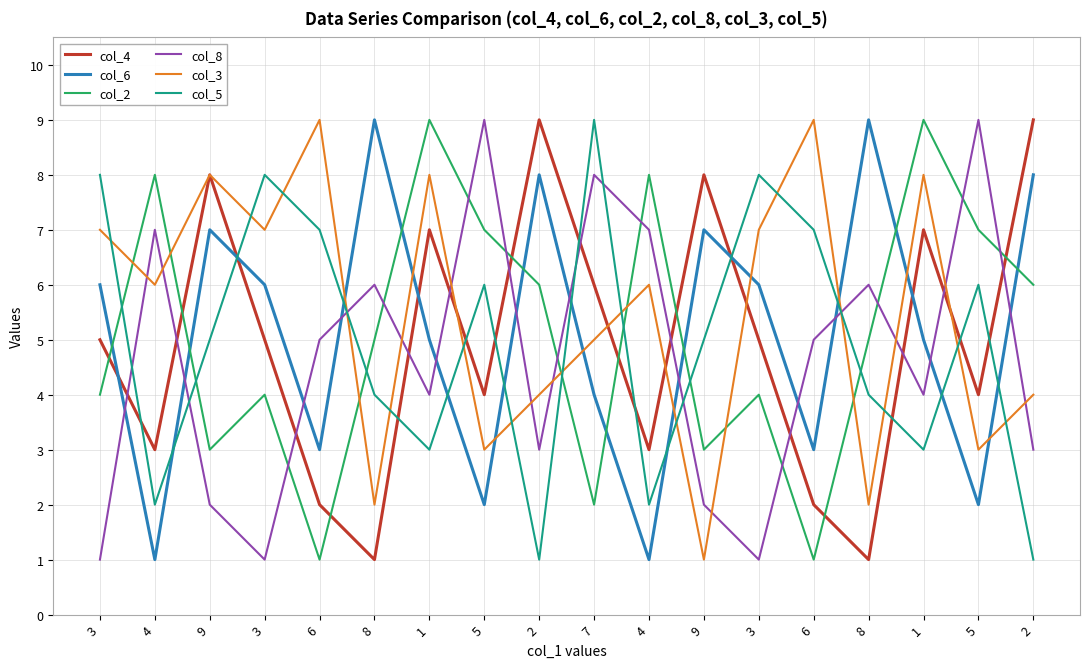

What is the value of the col_6 point at the 18th from the left?

8